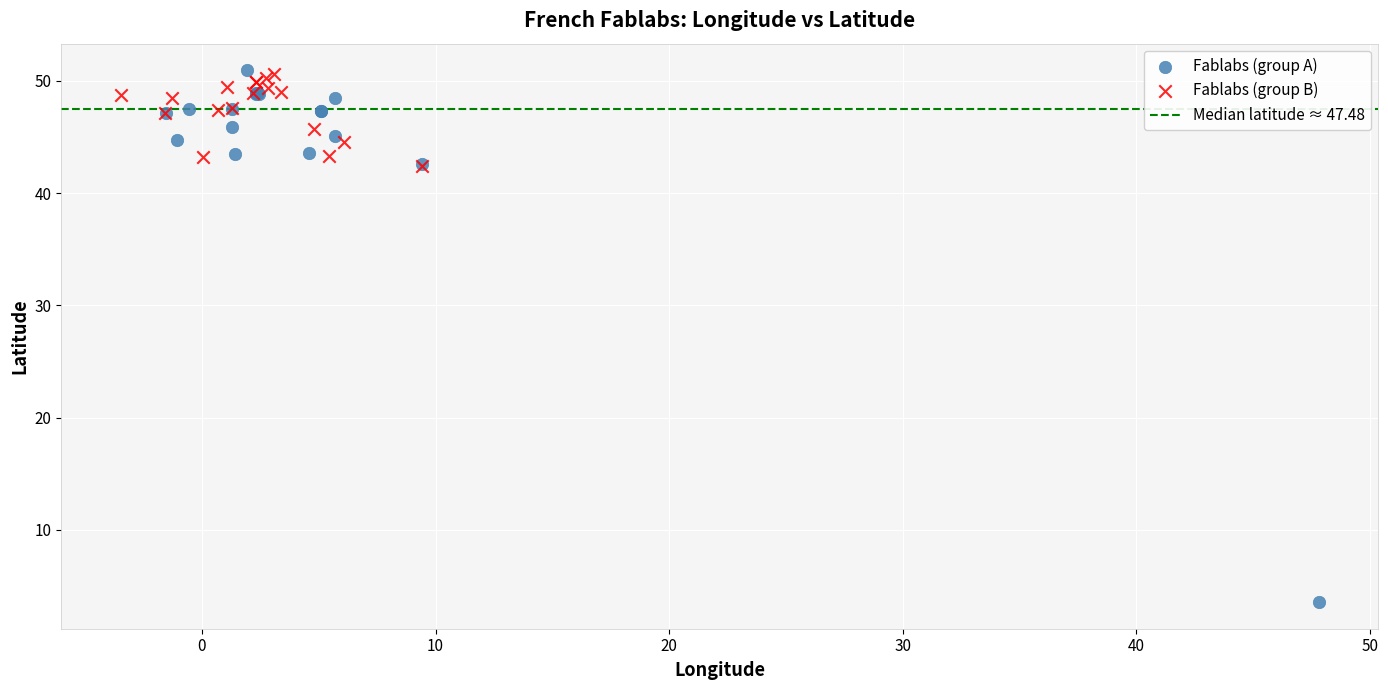

Which series reaches the minimum Y coordinate?

Fablabs (group A)